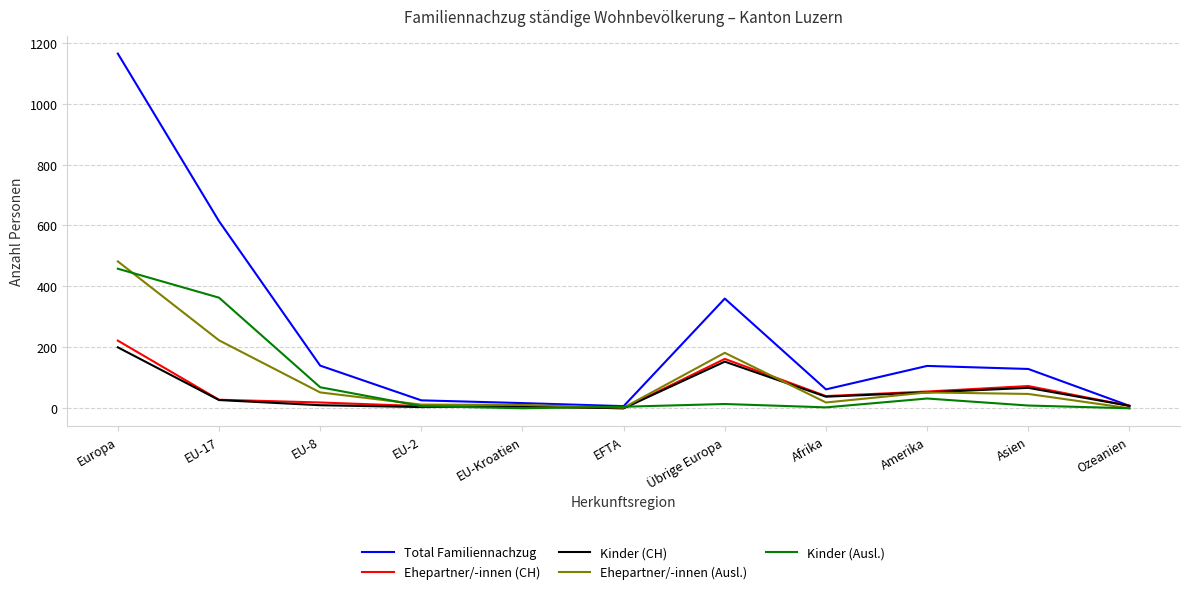

Which series changed the most between EU-17 and Ozeanien?

Total Familiennachzug